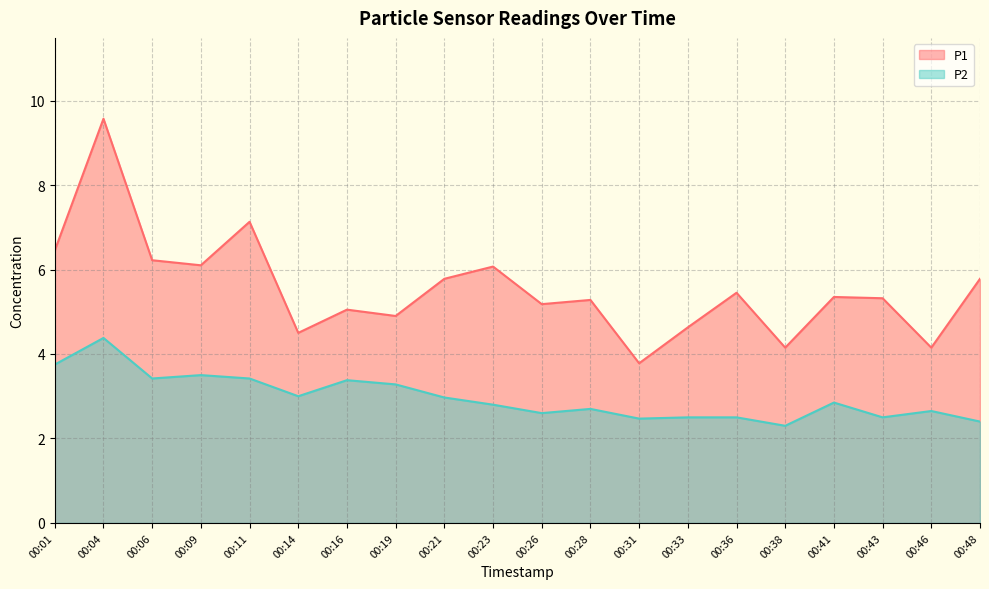

Where is P1 nearest to the value 6?

00:23